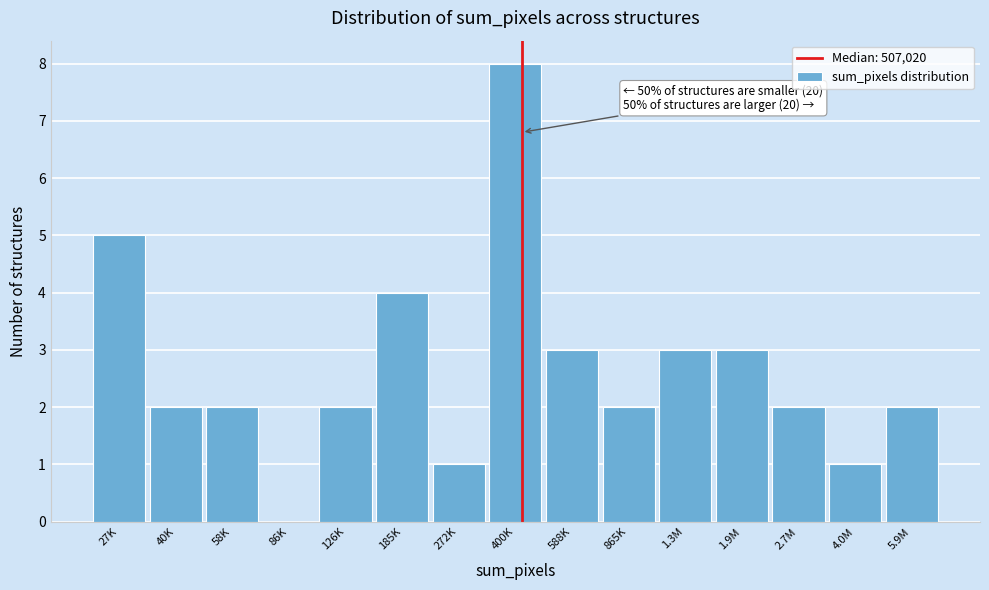

Reading left to right, extract all data points from this chart.

27K=5	40K=2	58K=2	86K=0	126K=2	185K=4	272K=1	400K=8	588K=3	865K=2	1.3M=3	1.9M=3	2.7M=2	4.0M=1	5.9M=2